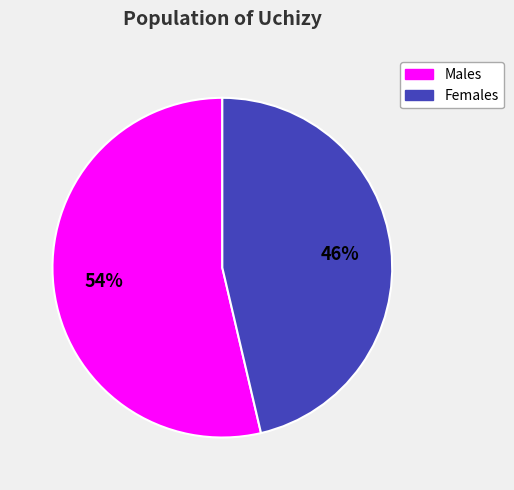

Is there a majority slice in this chart?

Yes